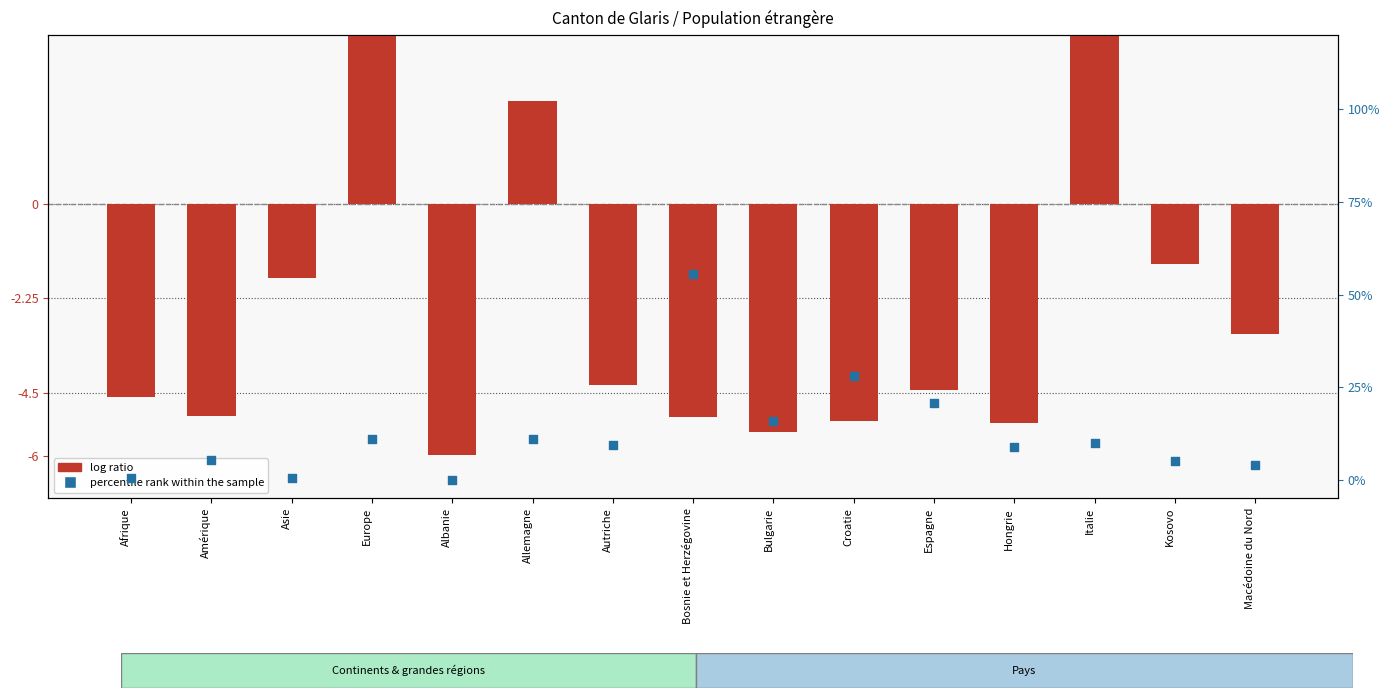

Which series contains the highest Y value?

percentile rank within the sample